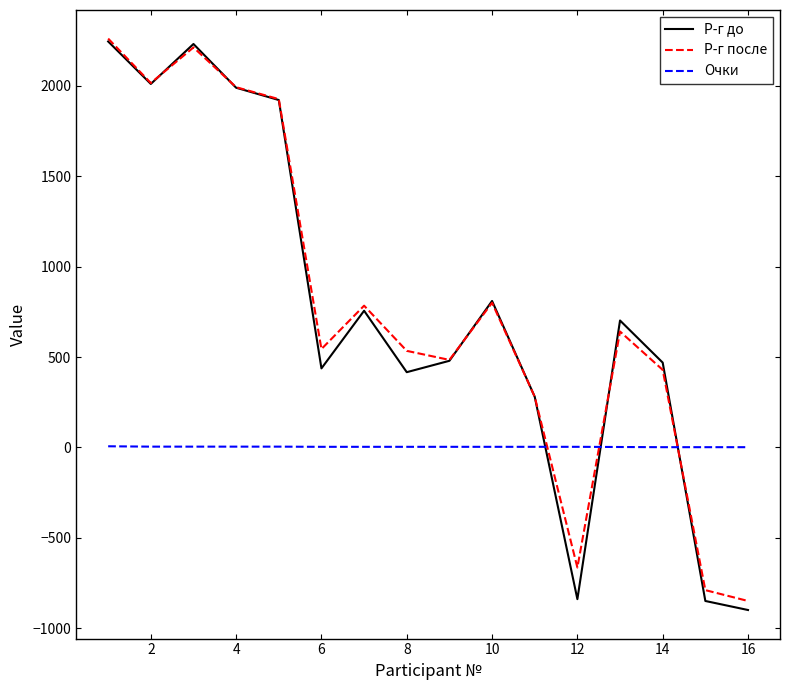

Which series has the widest spread of values?

Р-г до